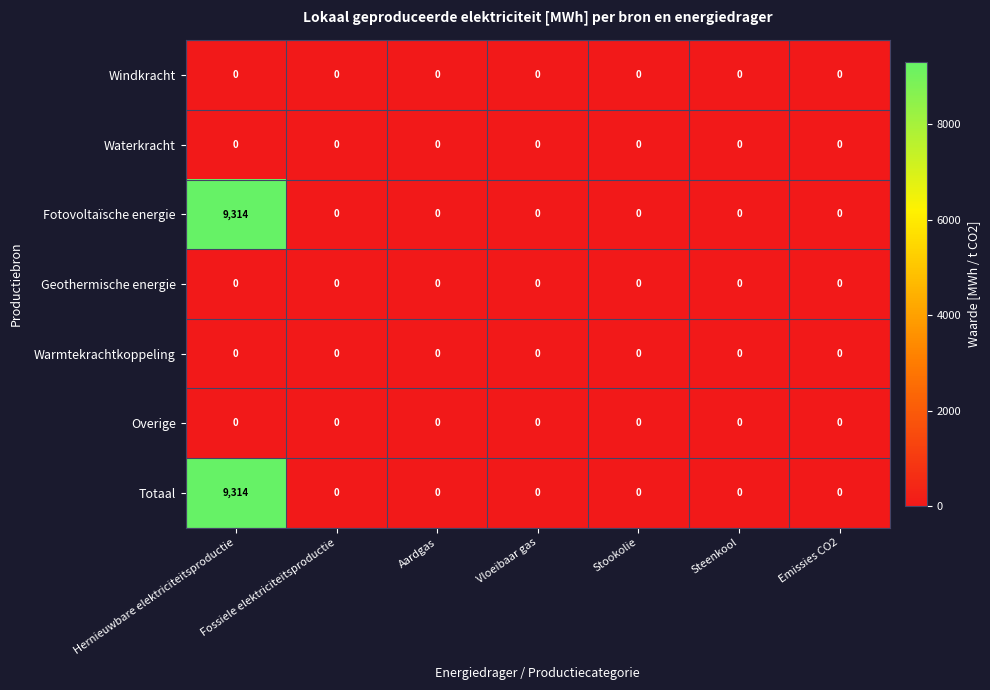

What is the maximum value shown in the chart?

9314